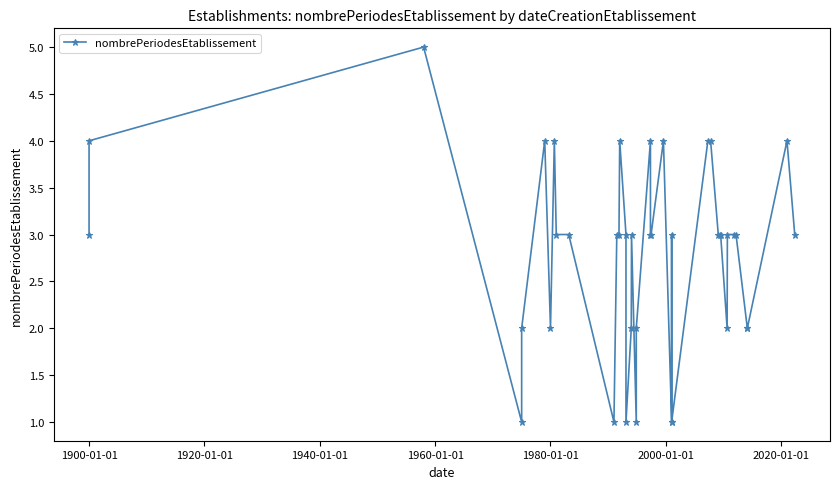

What is the greatest value displayed?

5